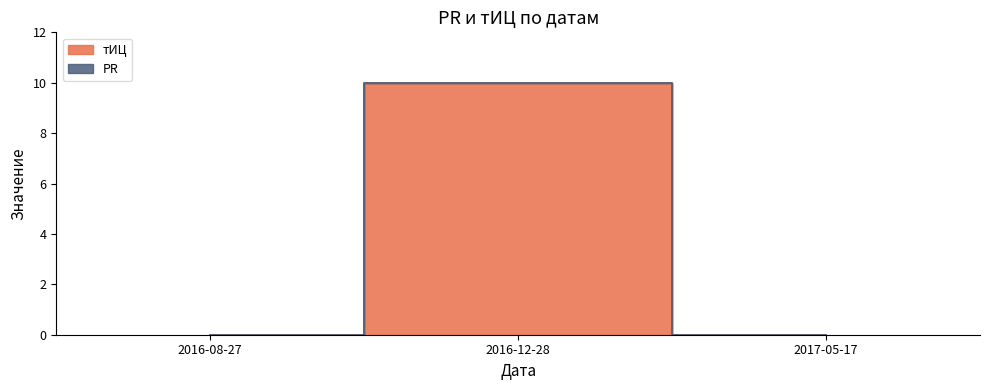

How many lines are shown in the chart?

1